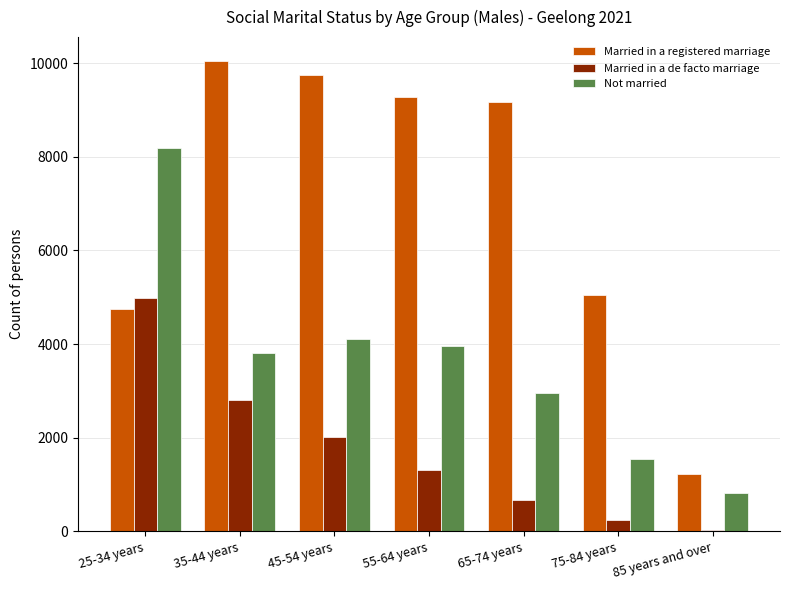

Which label corresponds to the largest value in the chart?

35-44 years